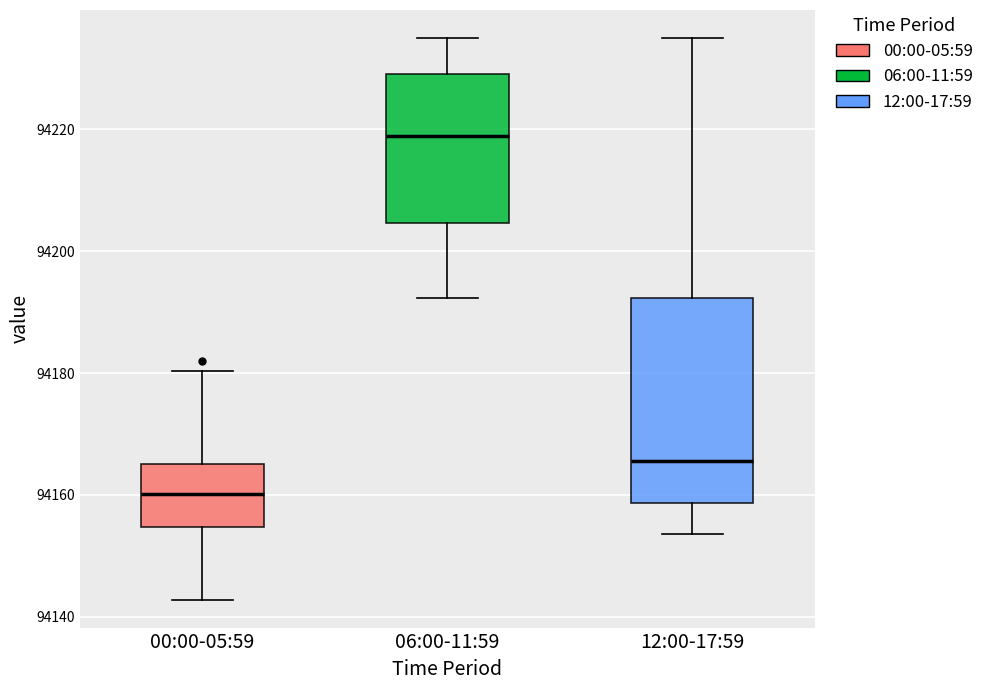

Where does the upper whisker of the box for 06:00-11:59 end on the y-axis? The values are not printed on the chart, so give them approximately, as read against the axis.

94236